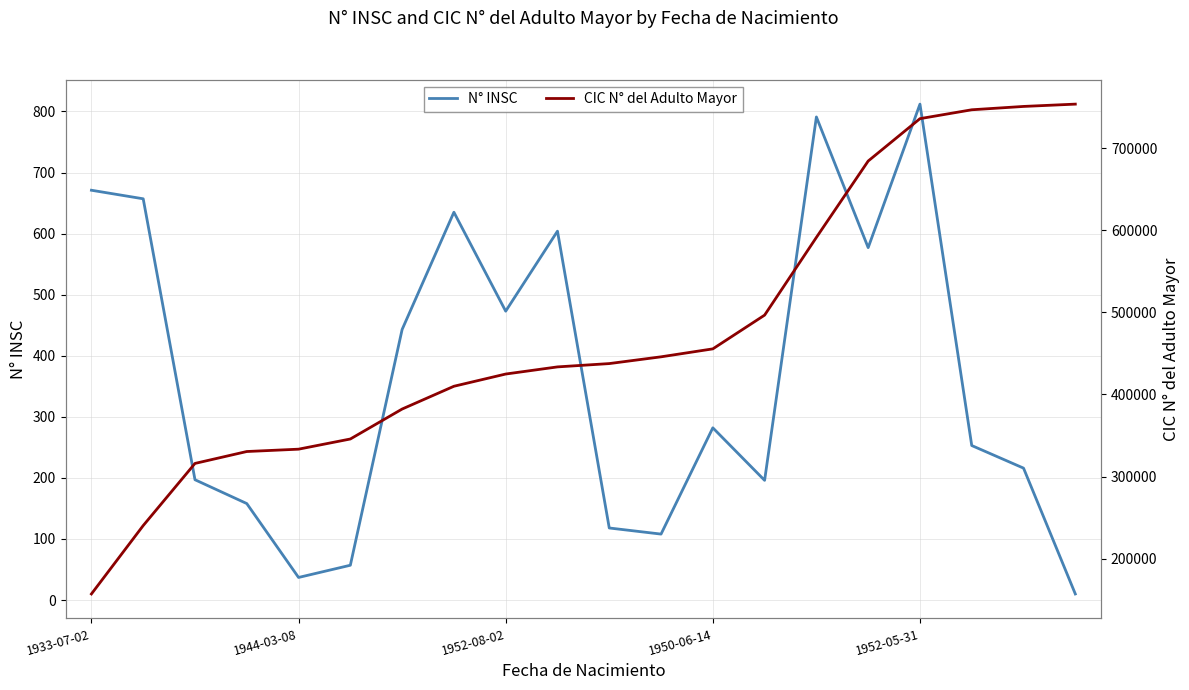

What is the value of the CIC N° del Adulto Mayor point at the 13th from the left?

455535